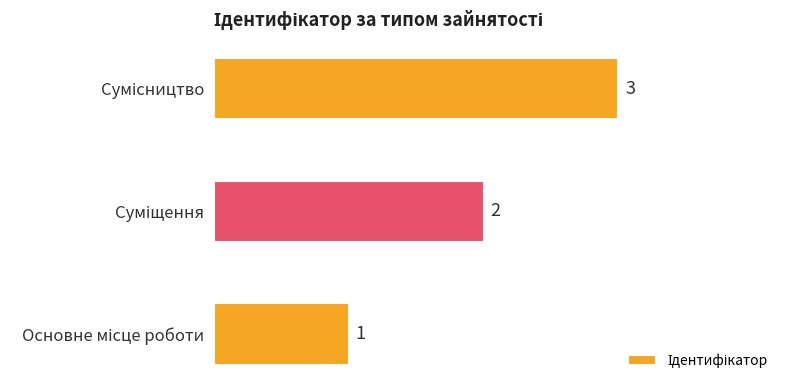

Count the values in the range 1 to 3.

3